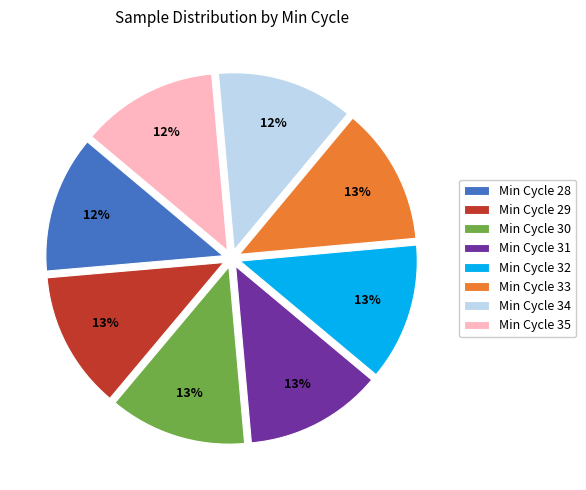

What percentage is the Min Cycle 29 slice, to the nearest percent?

13%